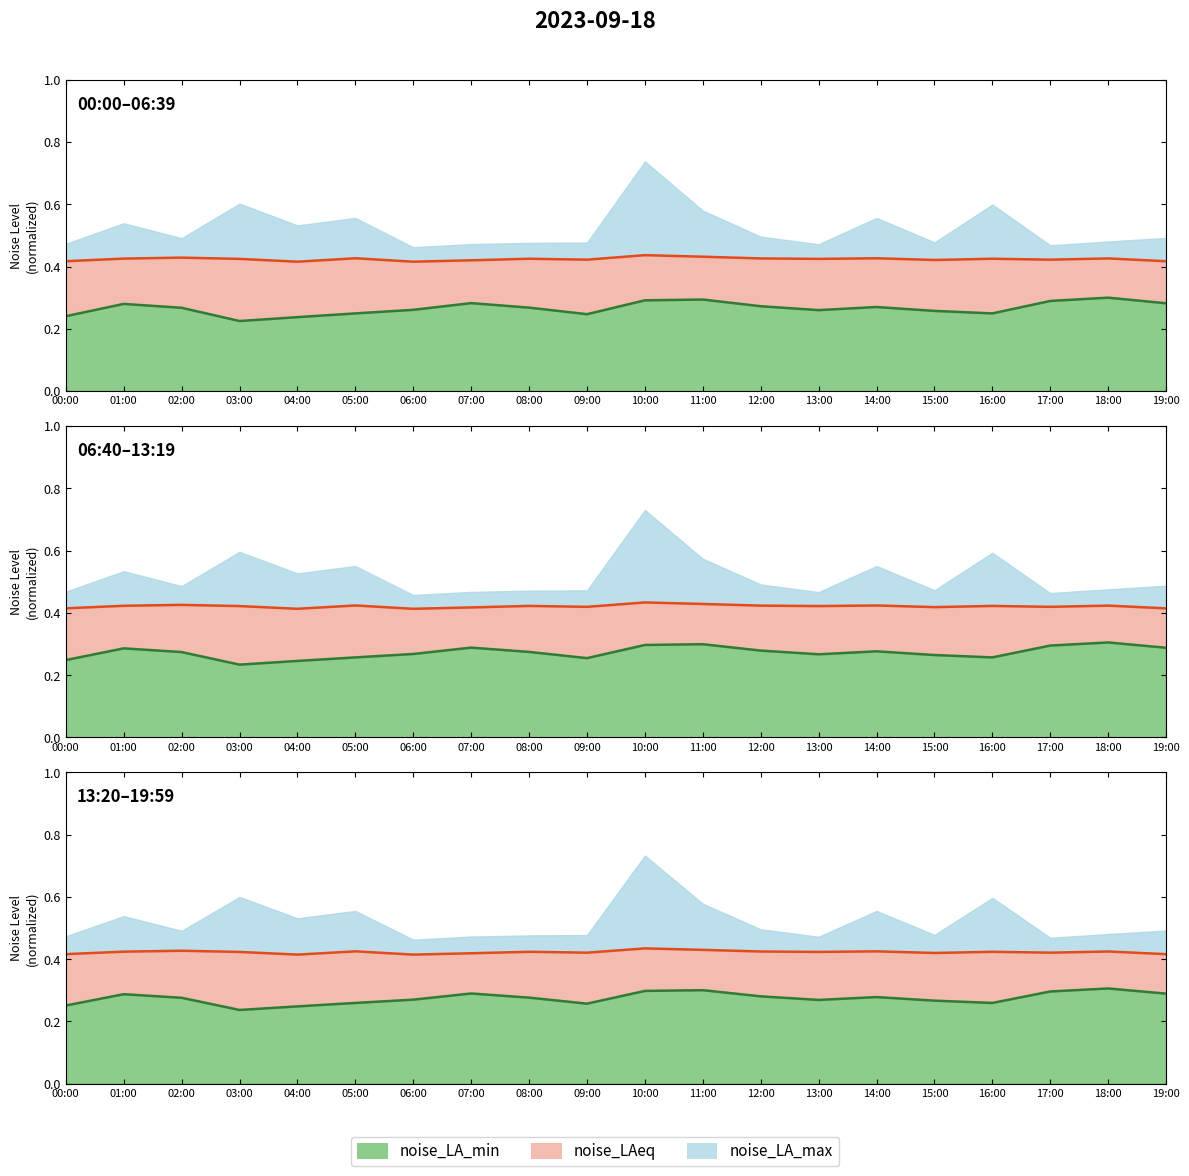

At which category is the sum across all series the highest?

10:00